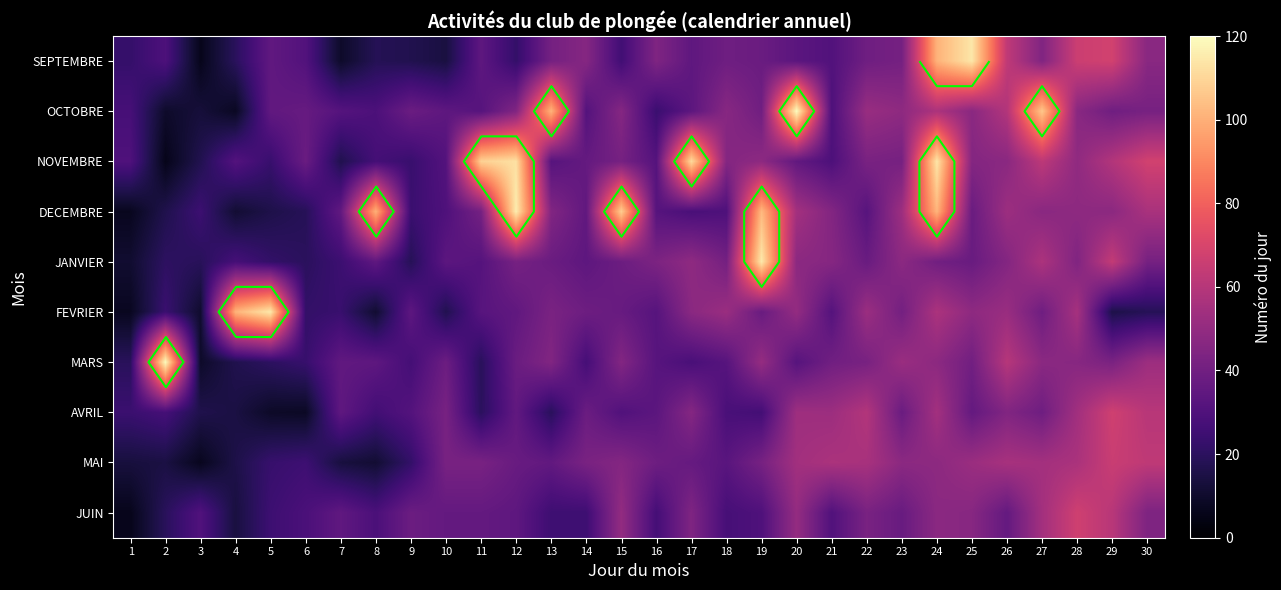

How many data points does each series have?

30